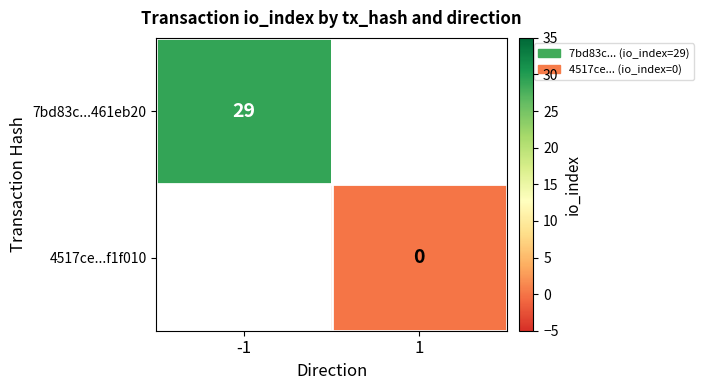

Count the number of categories in the chart.

2